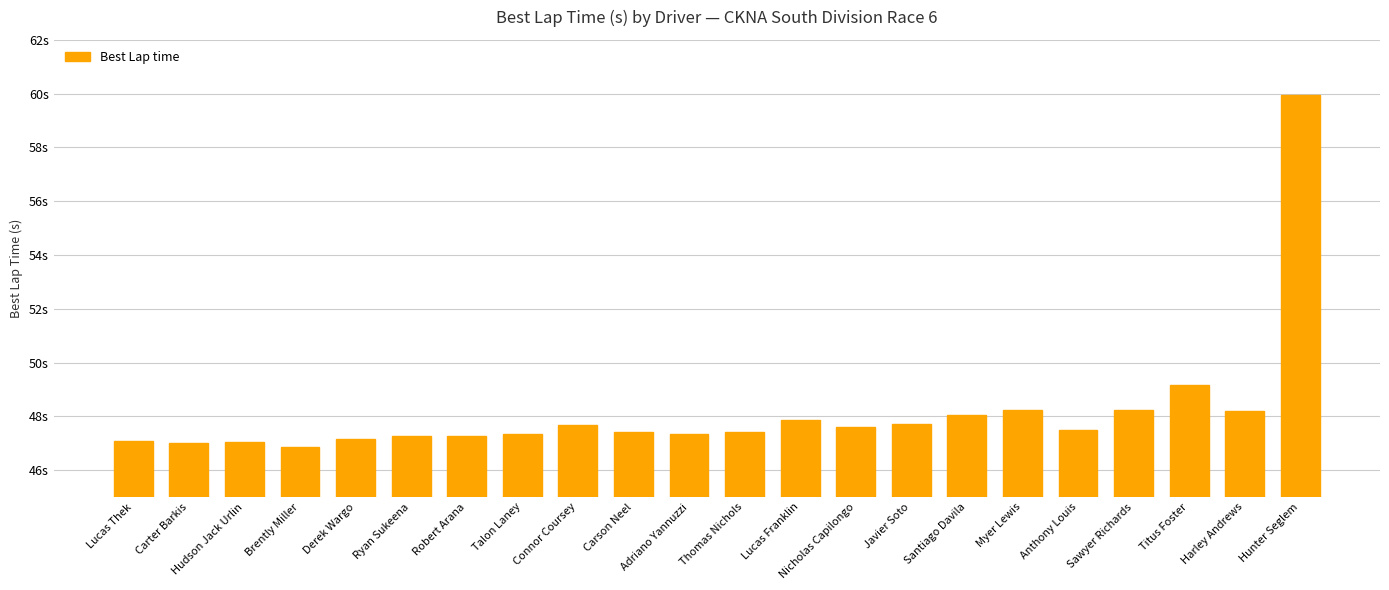

At which label does the data first exceed 47?

Lucas Thek